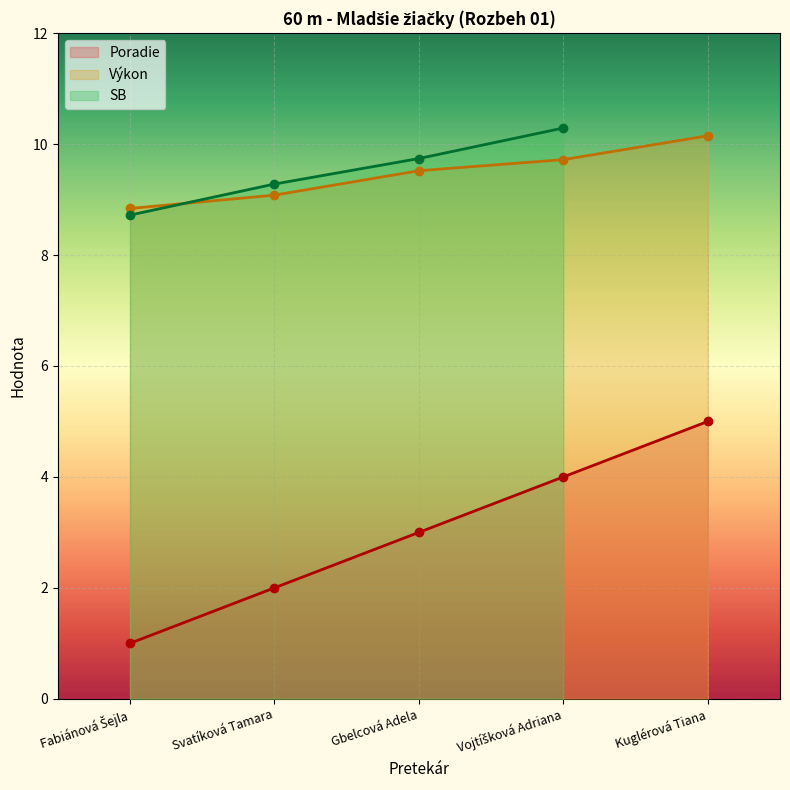

The Poradie series shows 4.0 at Vojtíšková Adriana. True or false?

True